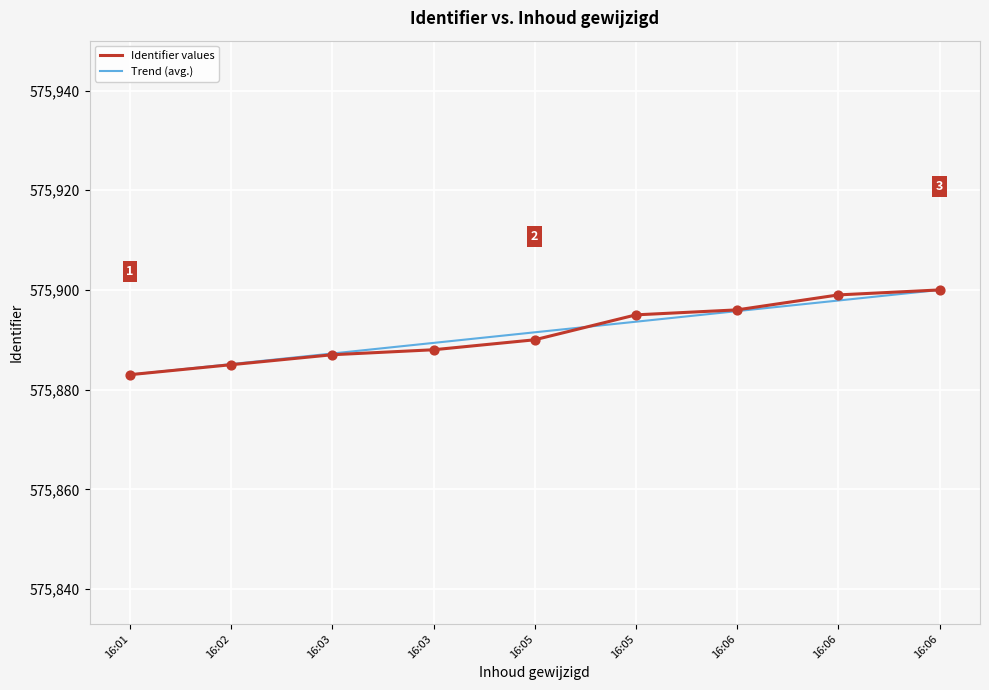

Is the value of Trend (avg.) at 16:06 greater than the value of Identifier values at 16:05?

Yes